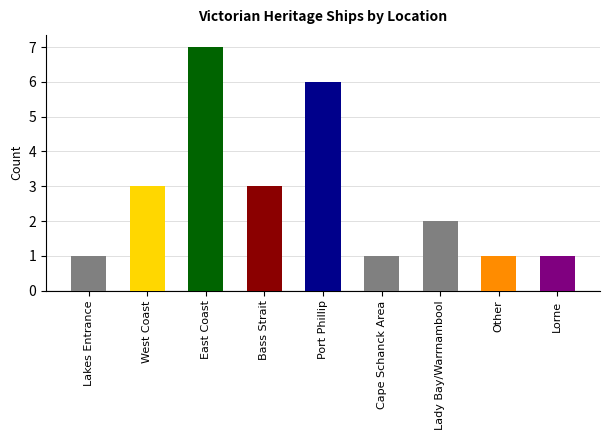

True or false: the data shows 2 at Lady Bay/Warrnambool.

True